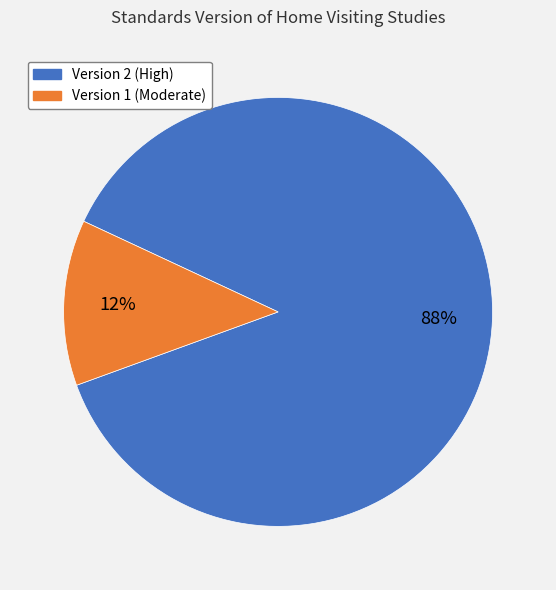

Which has a higher value, Version 1 (Moderate) or Version 2 (High)?

Version 2 (High)